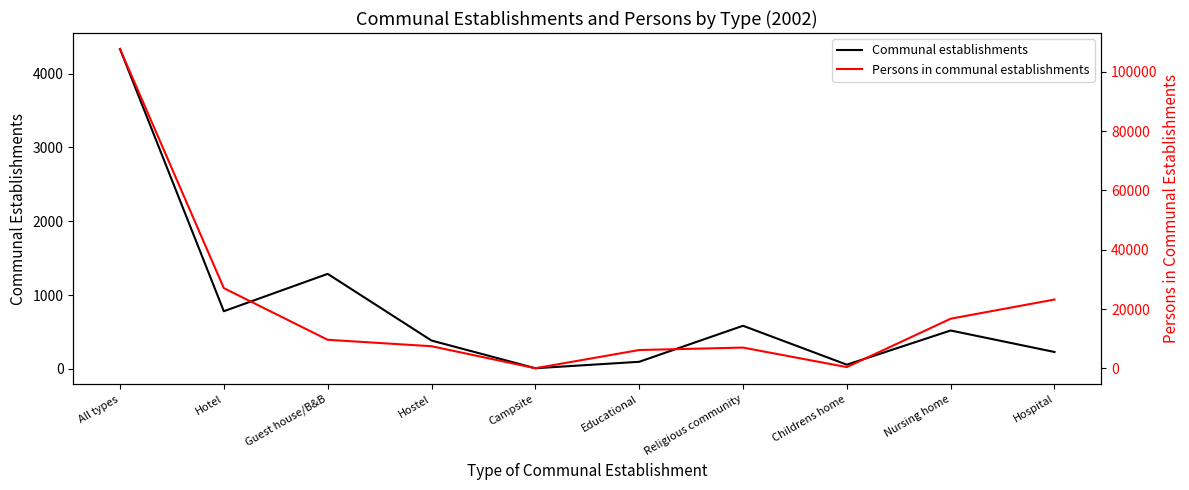

What is the average value of the Persons in communal establishments series?

20551